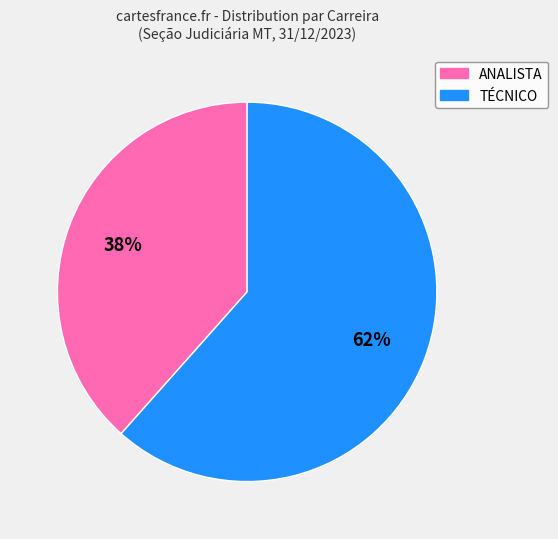

To the nearest percent, what is the average slice percentage?

50%